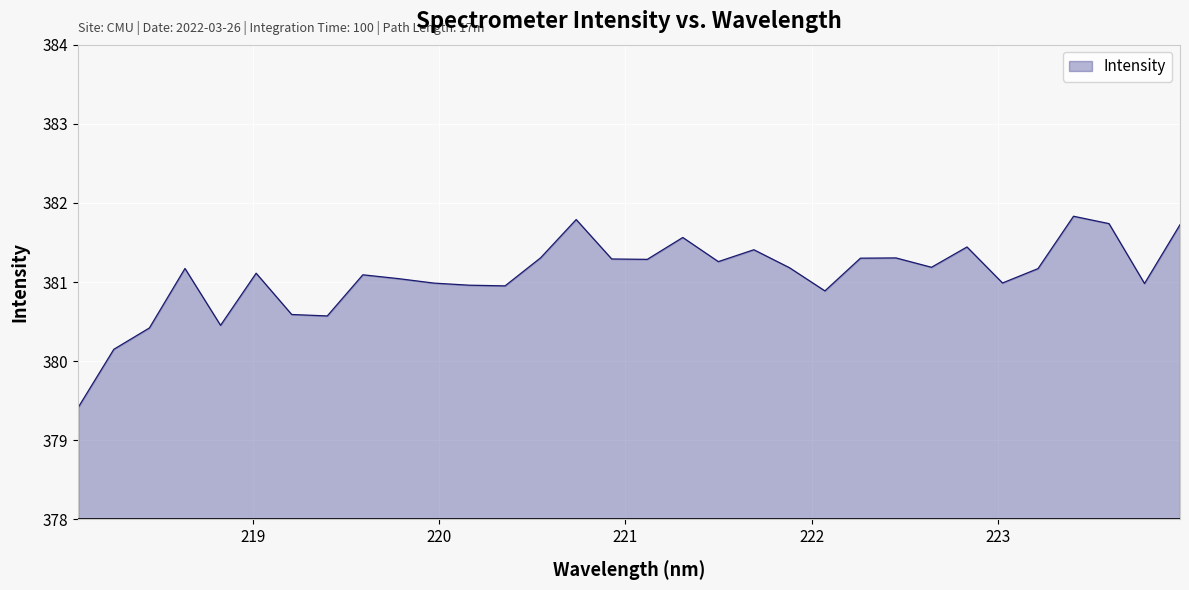

What is the minimum value shown in the chart?

379.4